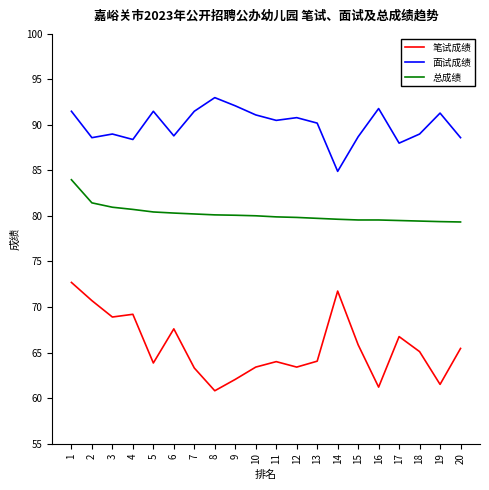

Where does the 面试成绩 series first go above 90?

1